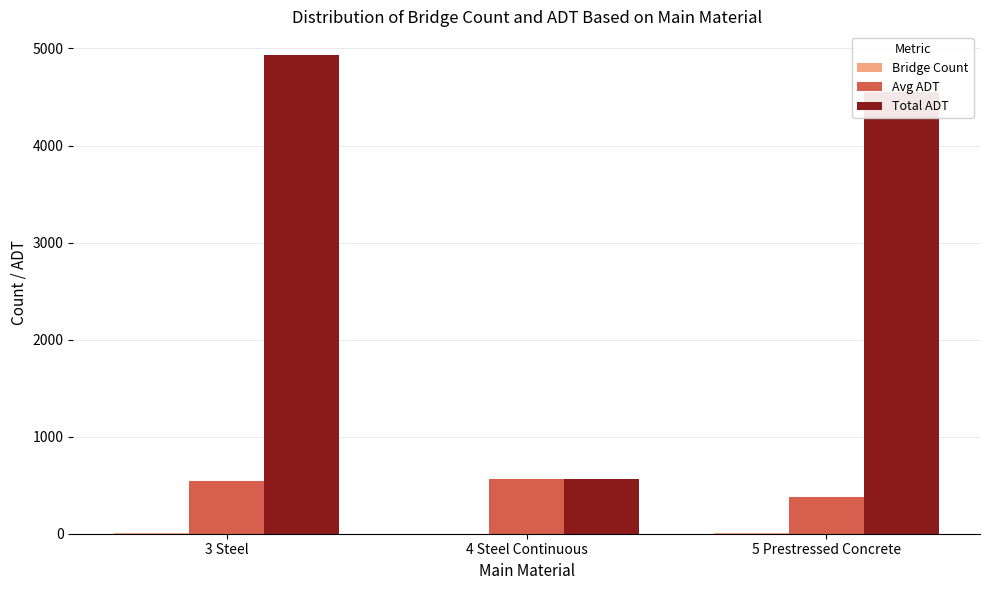

What is the greatest value displayed?

4930